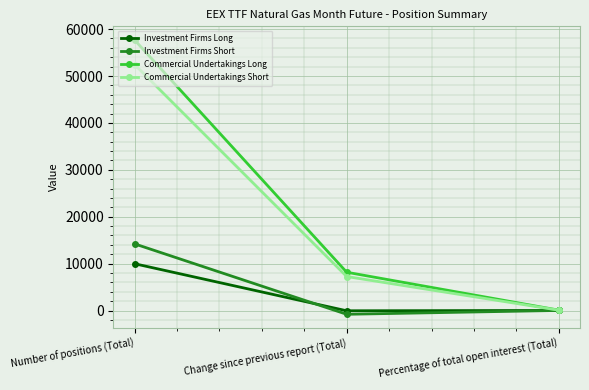

The value of Investment Firms Long at Percentage of total open interest (Total) is 14.6. True or false?

True